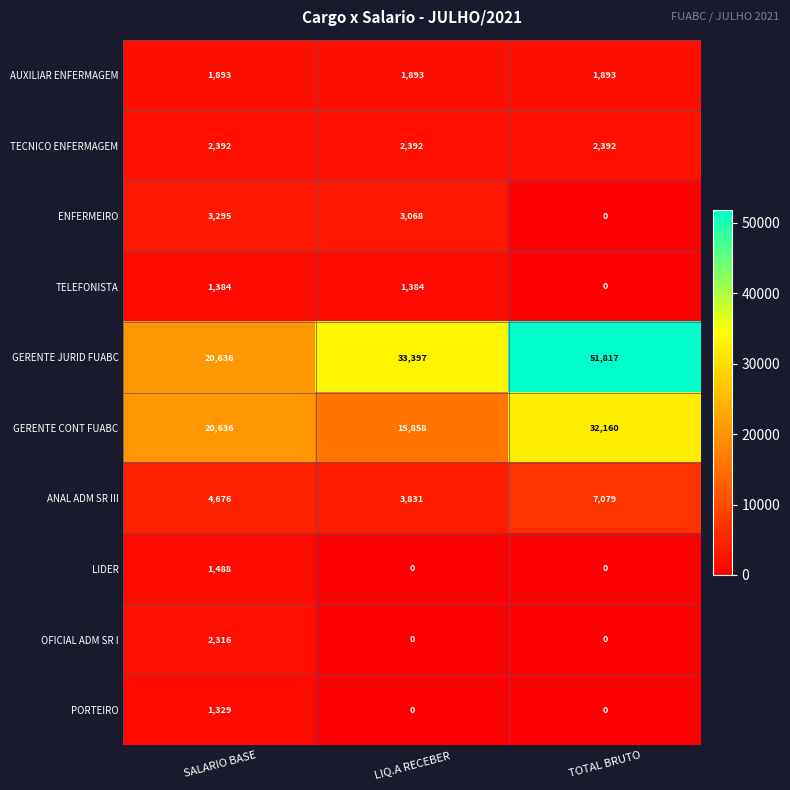

How many data points in OFICIAL ADM SR I are above 0?

1